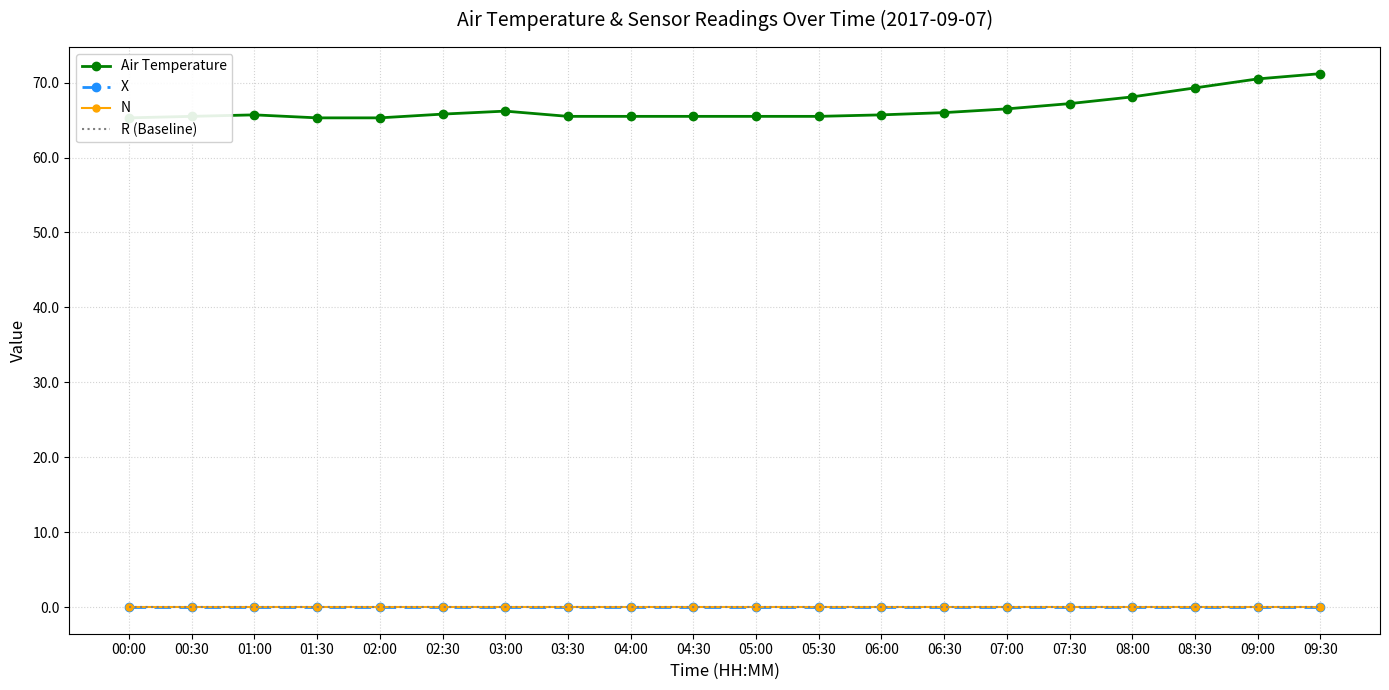

At which label does R (Baseline) reach its minimum?

00:00